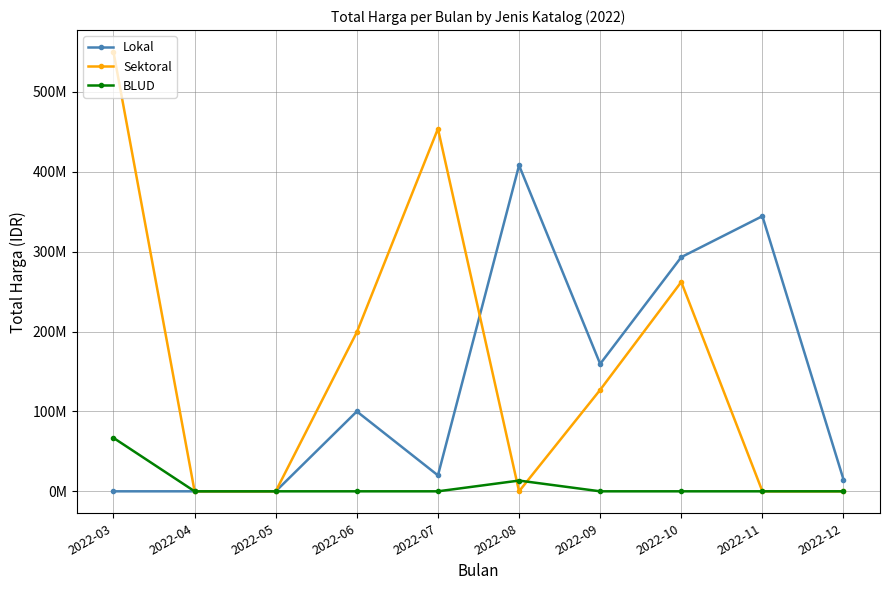

At which category does Lokal reach its first local peak?

2022-06